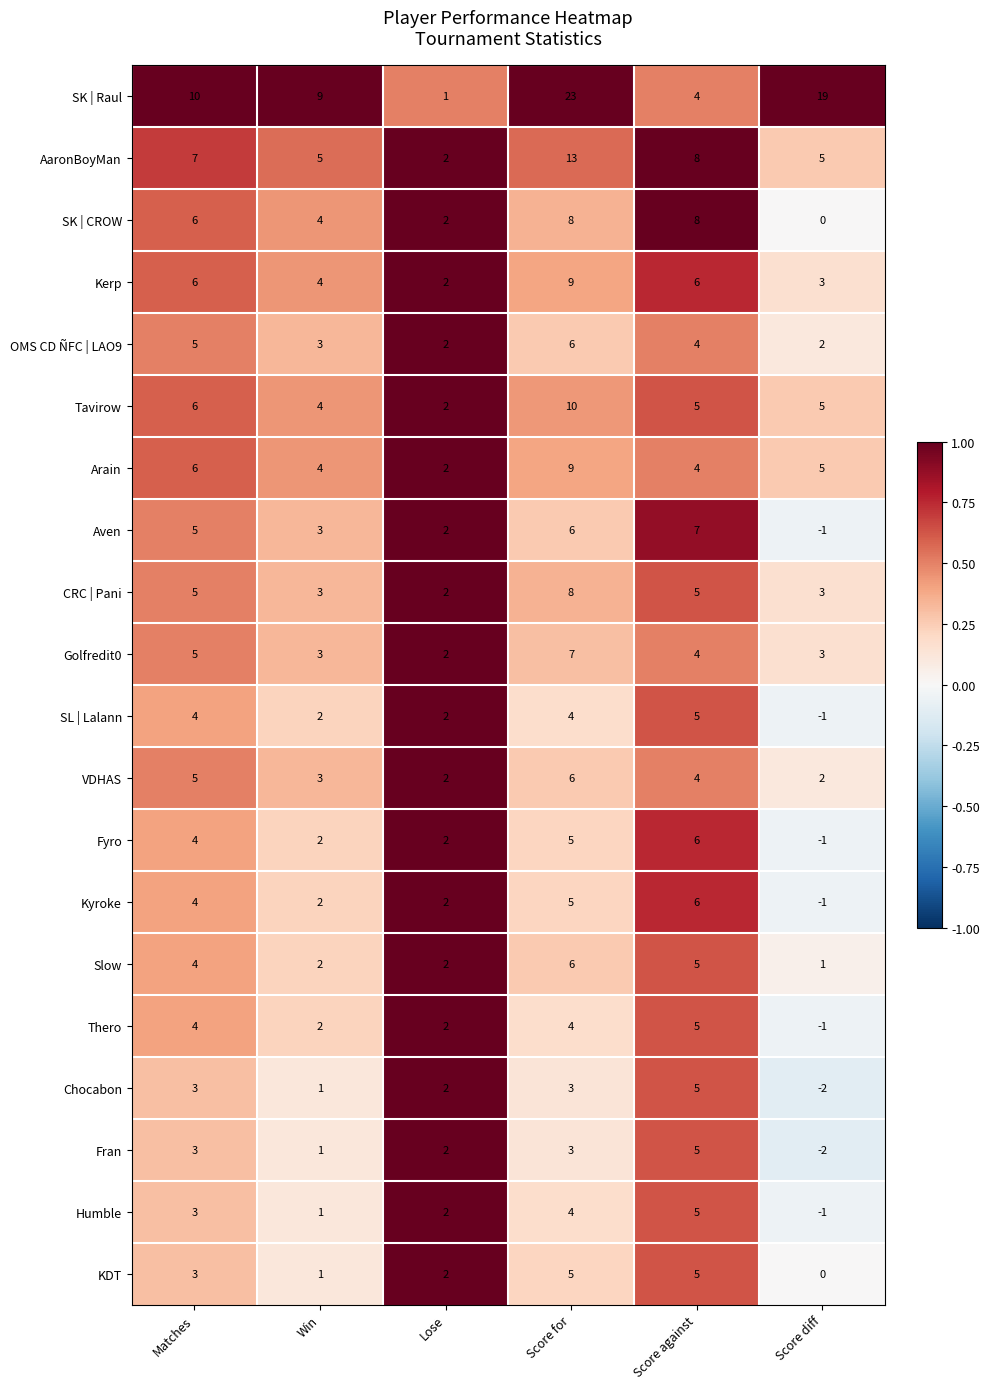

Which series changed the most between Matches and Score diff?

SK | Raul